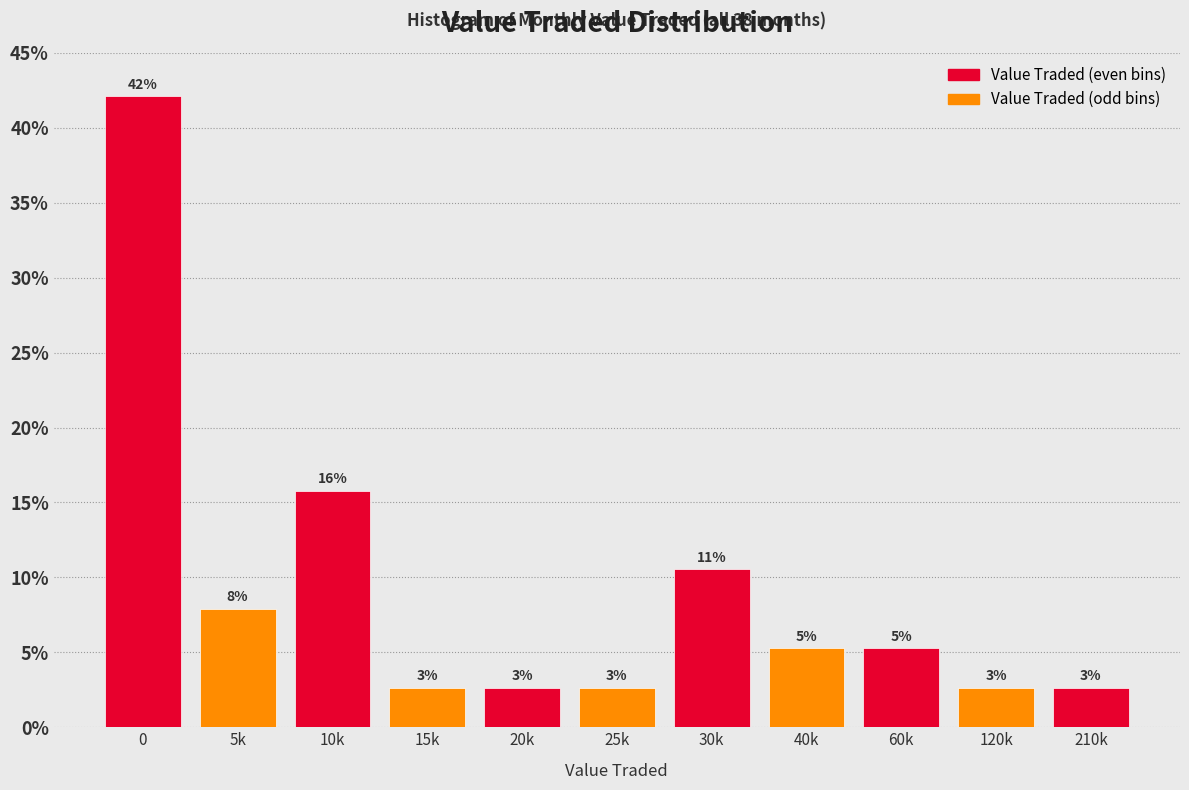

Are the bars horizontal?

No